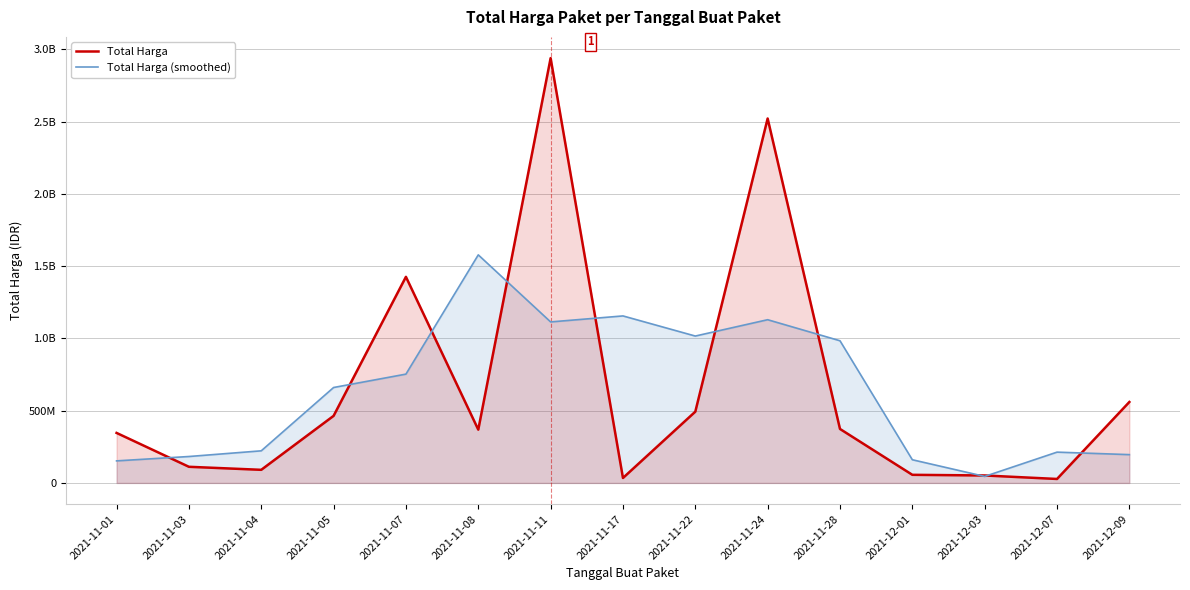

Which has a higher value, 2021-11-28 or 2021-11-24?

2021-11-24